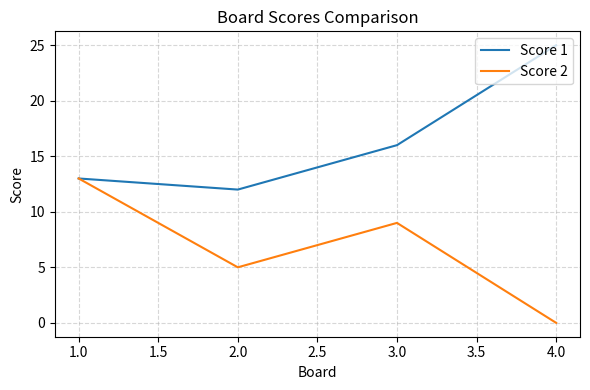

Count the number of categories in the chart.

4